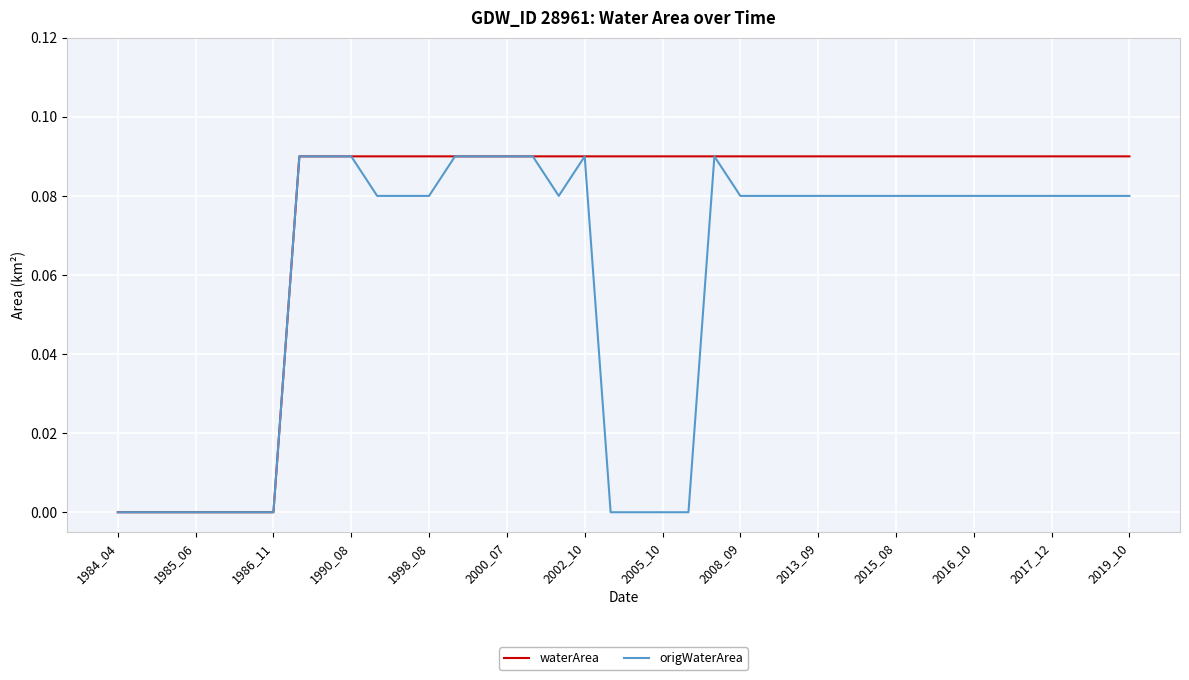

Rank the series by their average value, from highest to lowest.

waterArea, origWaterArea